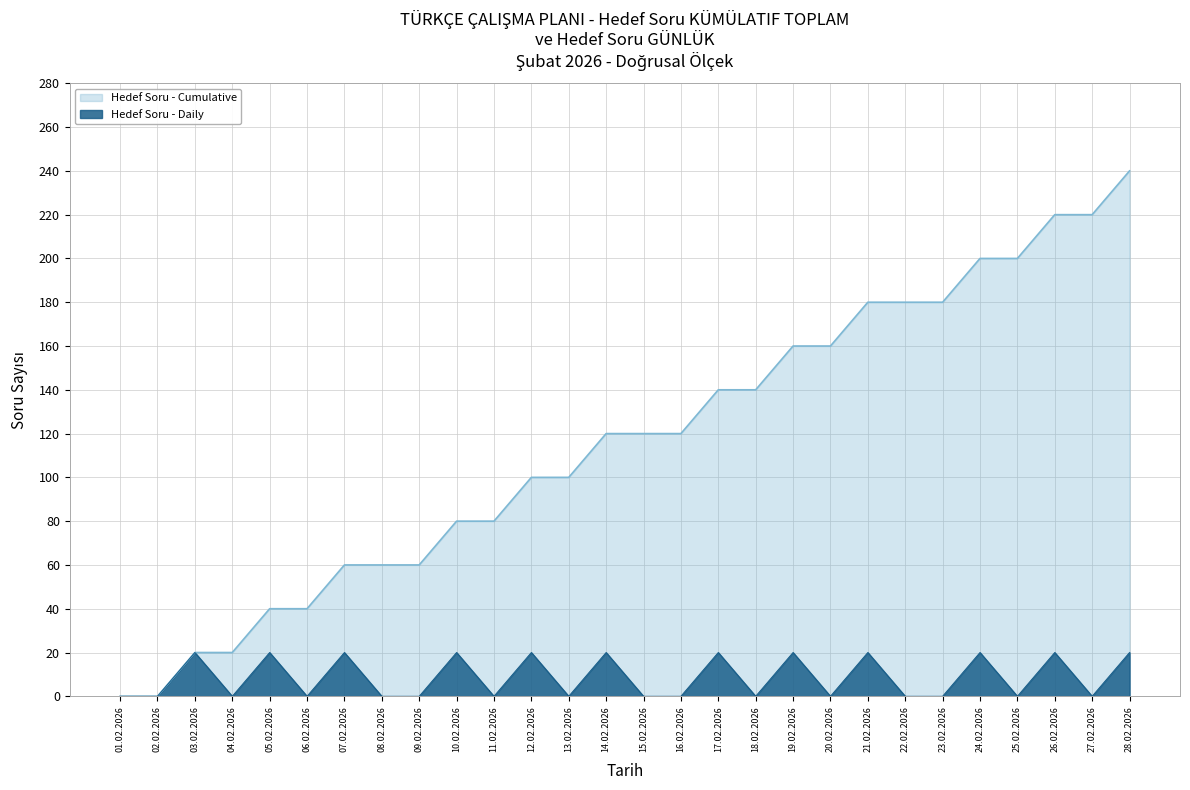

The value of Hedef Soru - Cumulative at 06.02.2026 is 40. True or false?

True